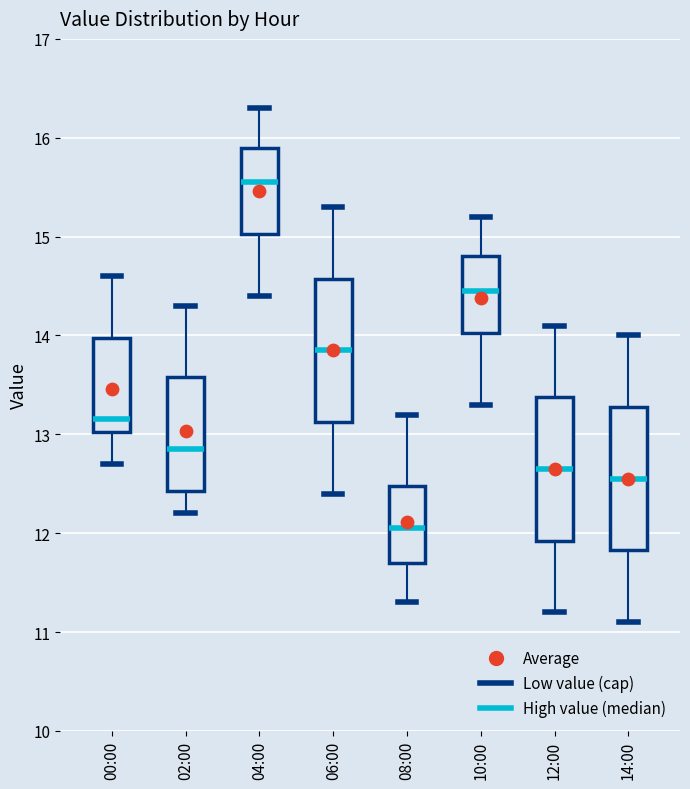

Reading left to right, transcribe this box plot: for each box, give where its median line is, the range the box spans, and where its two whiskers end, as read against the y-axis. The values are not printed on the chart, so give them approximately, as read against the axis.

00:00: median 13.2, box 13.0 to 14.0, whiskers 12.7 to 14.6
02:00: median 12.9, box 12.4 to 13.6, whiskers 12.2 to 14.3
04:00: median 15.6, box 15.0 to 15.9, whiskers 14.4 to 16.3
06:00: median 13.9, box 13.1 to 14.6, whiskers 12.4 to 15.3
08:00: median 12.1, box 11.7 to 12.5, whiskers 11.3 to 13.2
10:00: median 14.5, box 14.0 to 14.8, whiskers 13.3 to 15.2
12:00: median 12.7, box 11.9 to 13.4, whiskers 11.2 to 14.1
14:00: median 12.6, box 11.8 to 13.3, whiskers 11.1 to 14.0